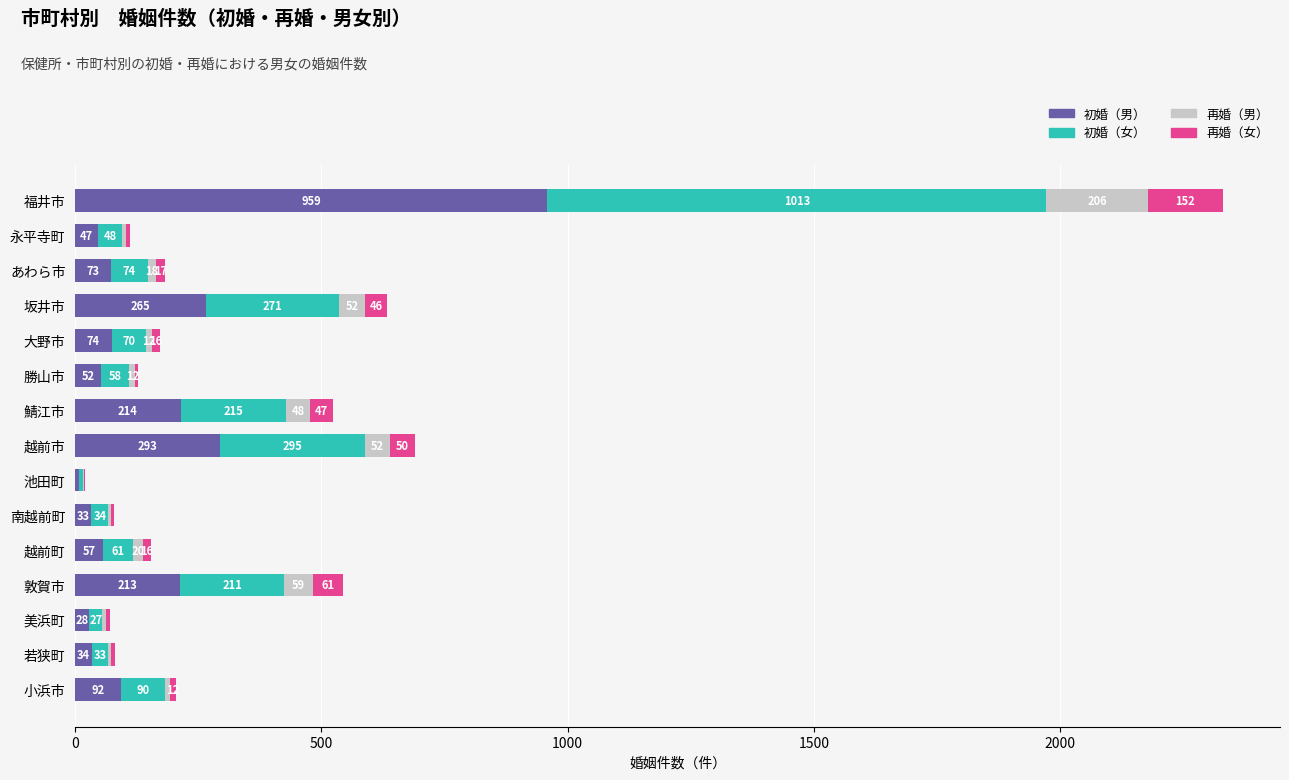

What value does the 初婚（男） series have at 勝山市, to the nearest 10?

50